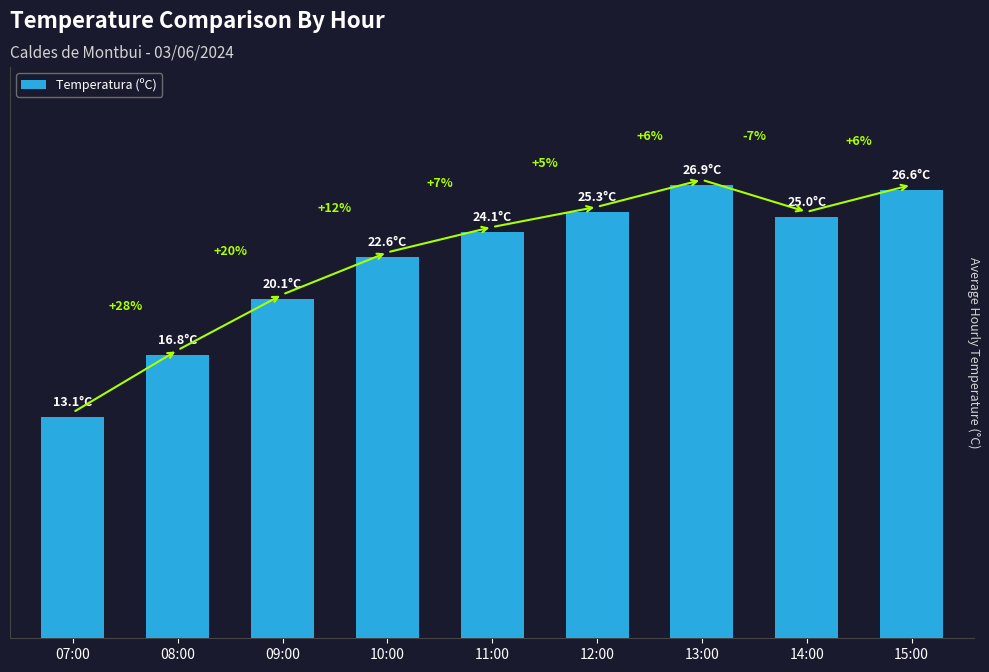

Are the bars horizontal?

No